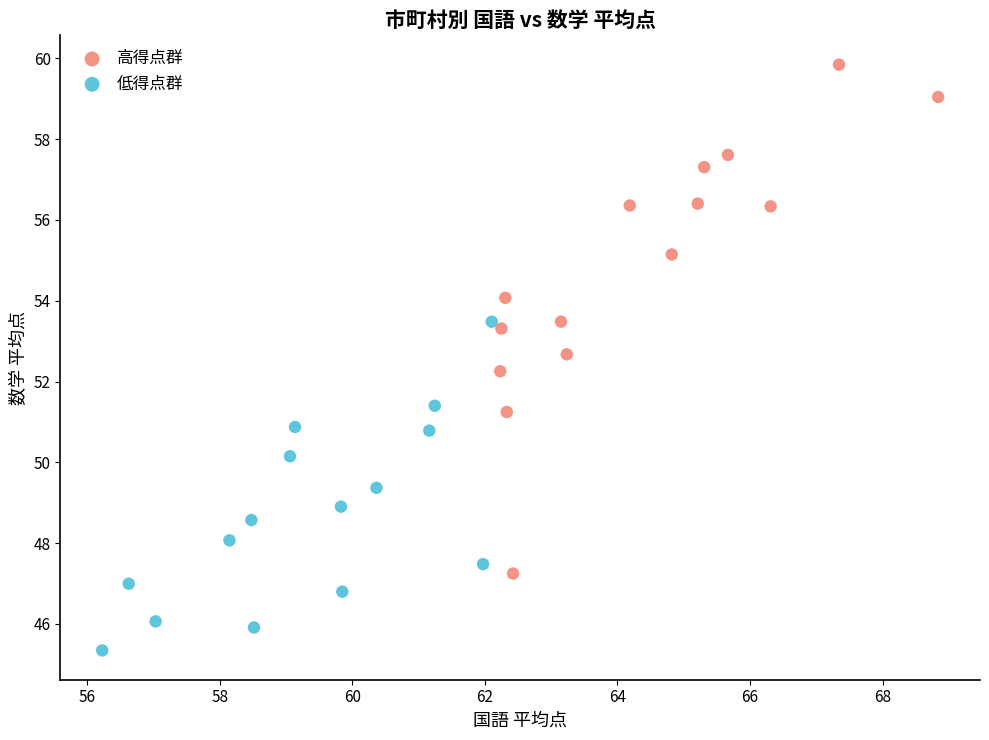

Which series reaches the minimum Y coordinate?

低得点群